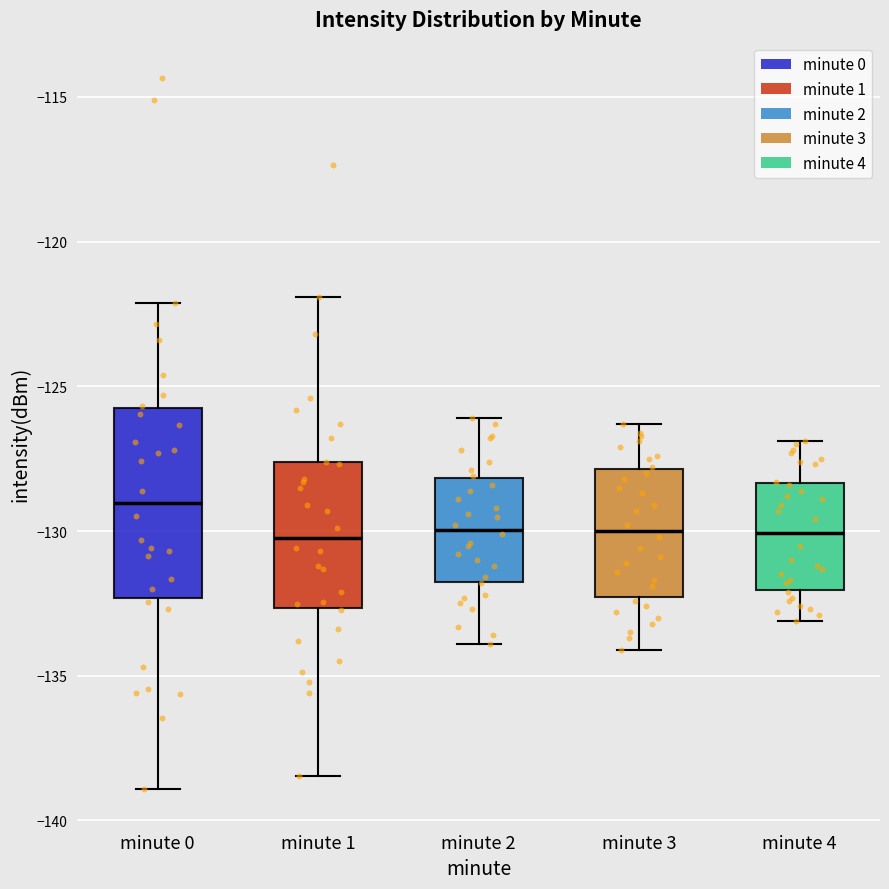

Where does the upper whisker of the box for minute 3 end on the y-axis? The values are not printed on the chart, so give them approximately, as read against the axis.

-126.5